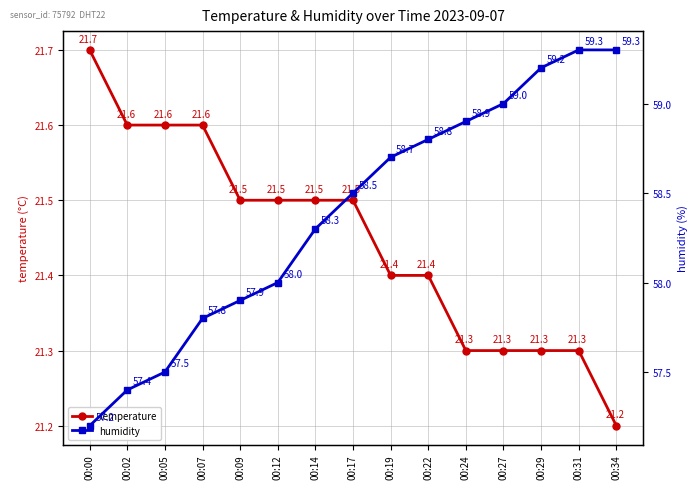

Rank the series by their average value, from highest to lowest.

humidity, temperature